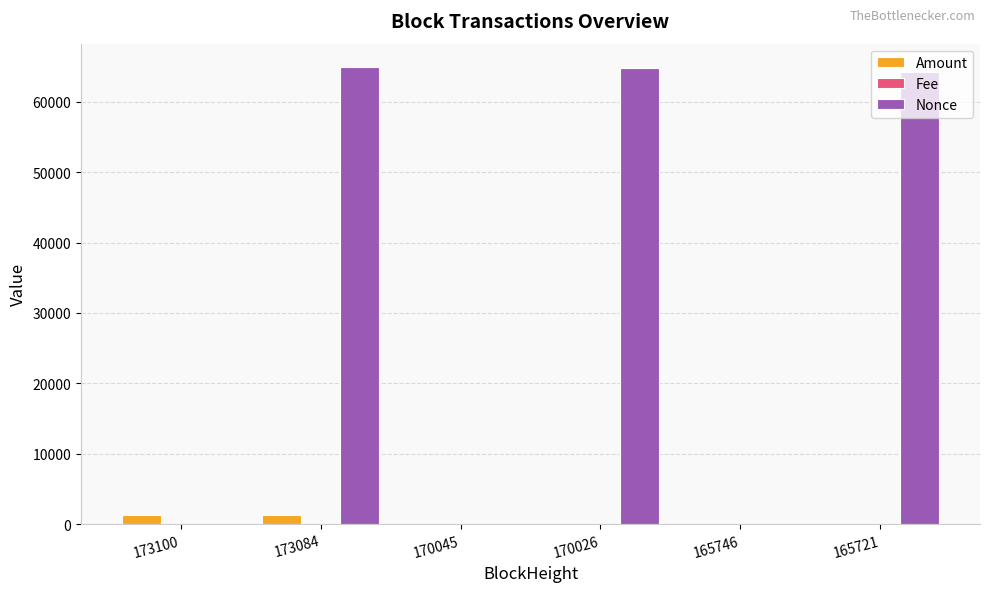

How many groups of bars are there?

6